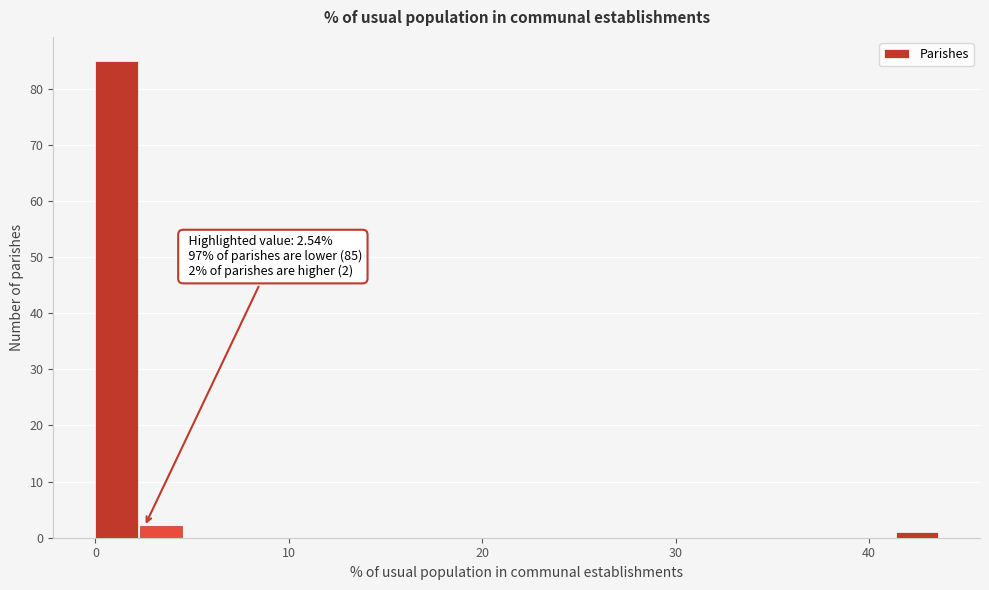

Around what value on the x-axis is the tallest bar? Give the approximate position of its centre, as read against the axis.

1